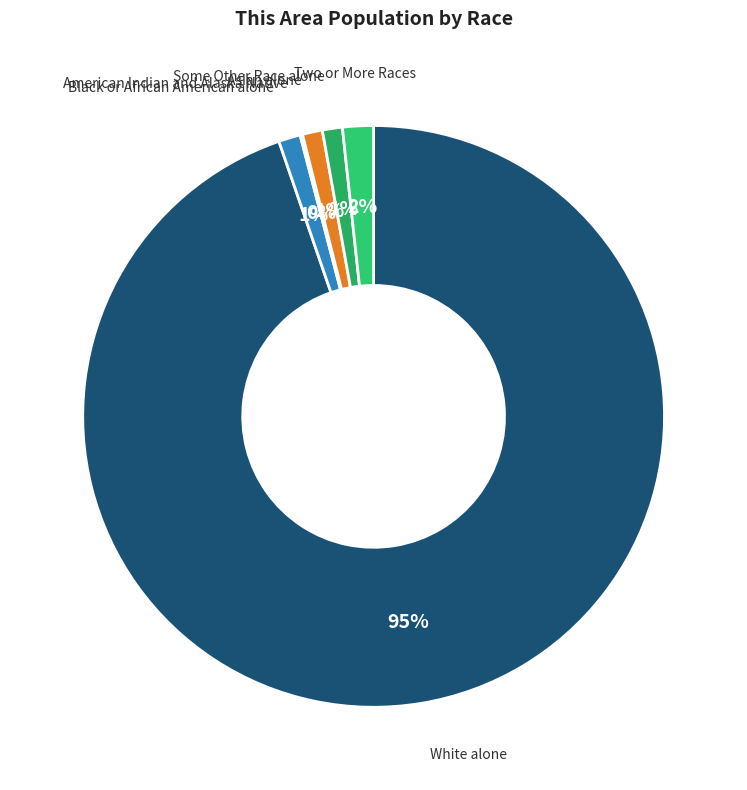

Which category has the biggest portion of the pie?

White alone